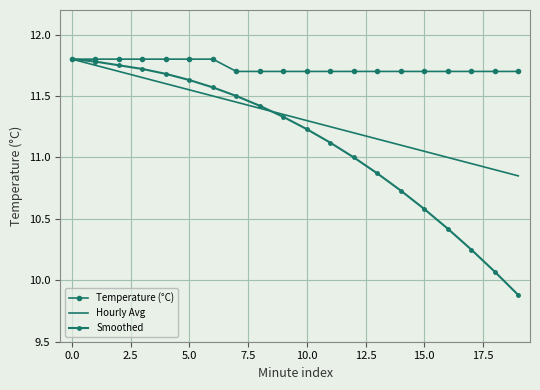

True or false: Smoothed and Hourly Avg cross at least once.

True